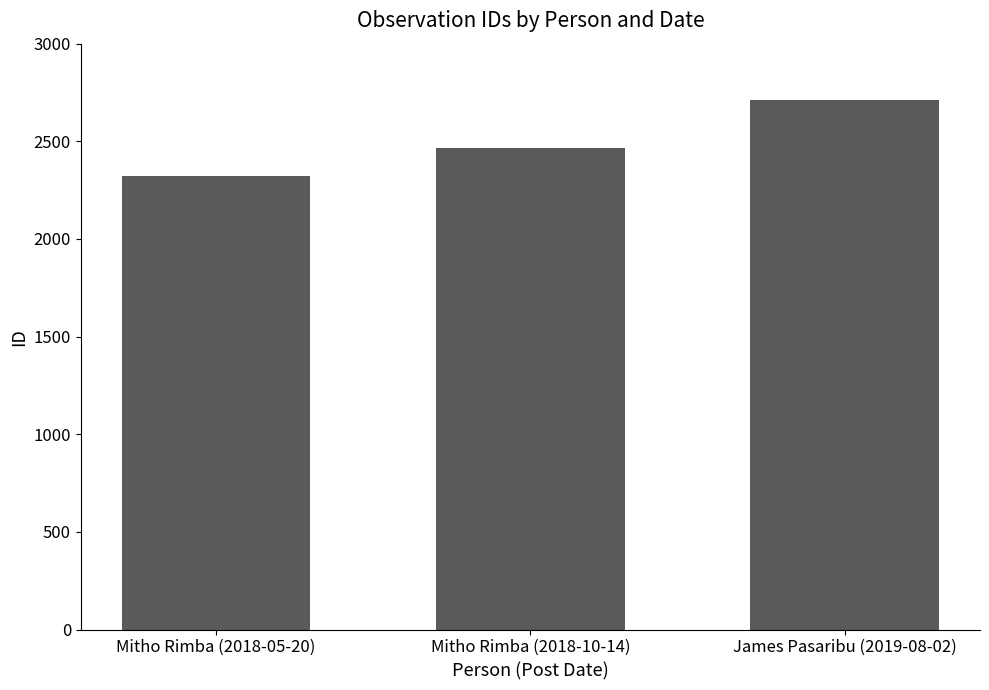

Which label corresponds to the largest value in the chart?

James Pasaribu (2019-08-02)